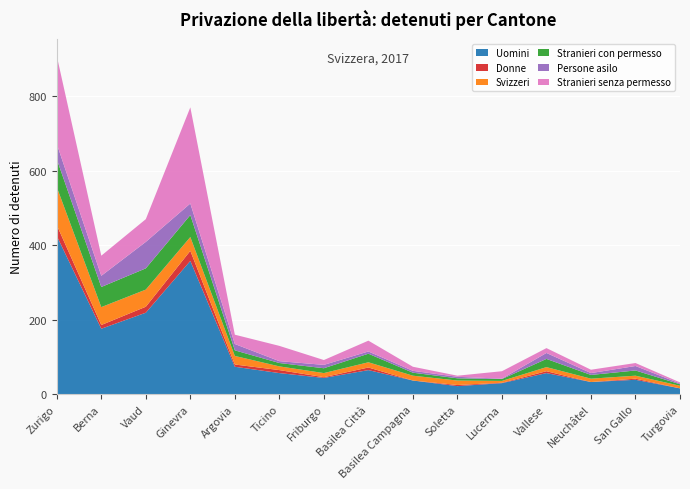

Reading right to left, extract all data points from this chart.

Uomini: Turgovia=16	San Gallo=39	Neuchâtel=33	Vallese=57	Lucerna=30	Soletta=22	Basilea Campagna=37	Basilea Città=65	Friburgo=44	Ticino=57	Argovia=74	Ginevra=358	Vaud=219	Berna=176	Zurigo=425
Donne: Turgovia=0	San Gallo=3	Neuchâtel=0	Vallese=5	Lucerna=1	Soletta=3	Basilea Campagna=0	Basilea Città=7	Friburgo=2	Ticino=8	Argovia=6	Ginevra=27	Vaud=16	Berna=10	Zurigo=29
Svizzeri: Turgovia=7	San Gallo=8	Neuchâtel=9	Vallese=11	Lucerna=5	Soletta=12	Basilea Campagna=13	Basilea Città=14	Friburgo=11	Ticino=10	Argovia=23	Ginevra=37	Vaud=46	Berna=48	Zurigo=102
Stranieri con permesso: Turgovia=4	San Gallo=14	Neuchâtel=10	Vallese=22	Lucerna=5	Soletta=6	Basilea Campagna=8	Basilea Città=23	Friburgo=13	Ticino=9	Argovia=15	Ginevra=59	Vaud=57	Berna=54	Zurigo=75
Persone asilo: Turgovia=2	San Gallo=12	Neuchâtel=5	Vallese=16	Lucerna=1	Soletta=4	Basilea Campagna=5	Basilea Città=6	Friburgo=9	Ticino=5	Argovia=17	Ginevra=31	Vaud=71	Berna=30	Zurigo=41
Stranieri senza permesso: Turgovia=3	San Gallo=8	Neuchâtel=9	Vallese=13	Lucerna=20	Soletta=3	Basilea Campagna=11	Basilea Città=29	Friburgo=13	Ticino=41	Argovia=25	Ginevra=258	Vaud=61	Berna=54	Zurigo=236